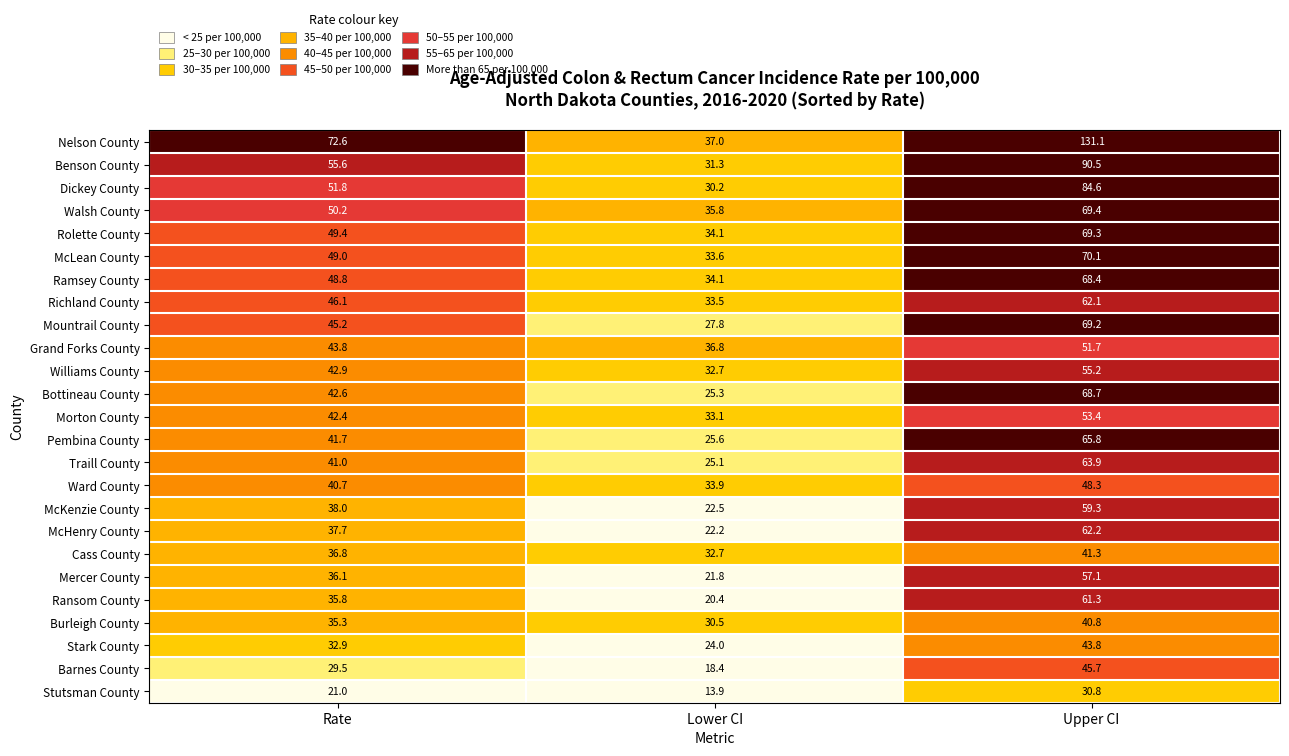

Where does the Dickey County series first go above 51?

Rate